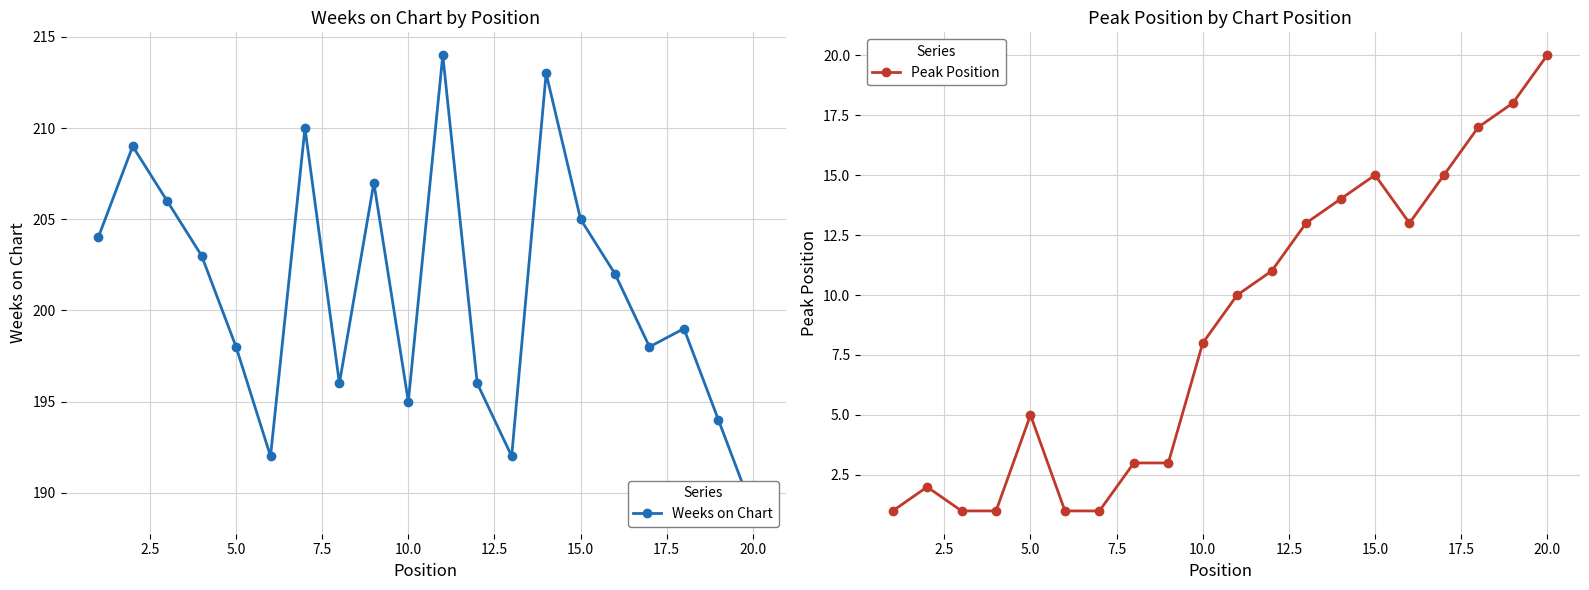

Which series has the largest range (max minus min)?

Weeks on Chart